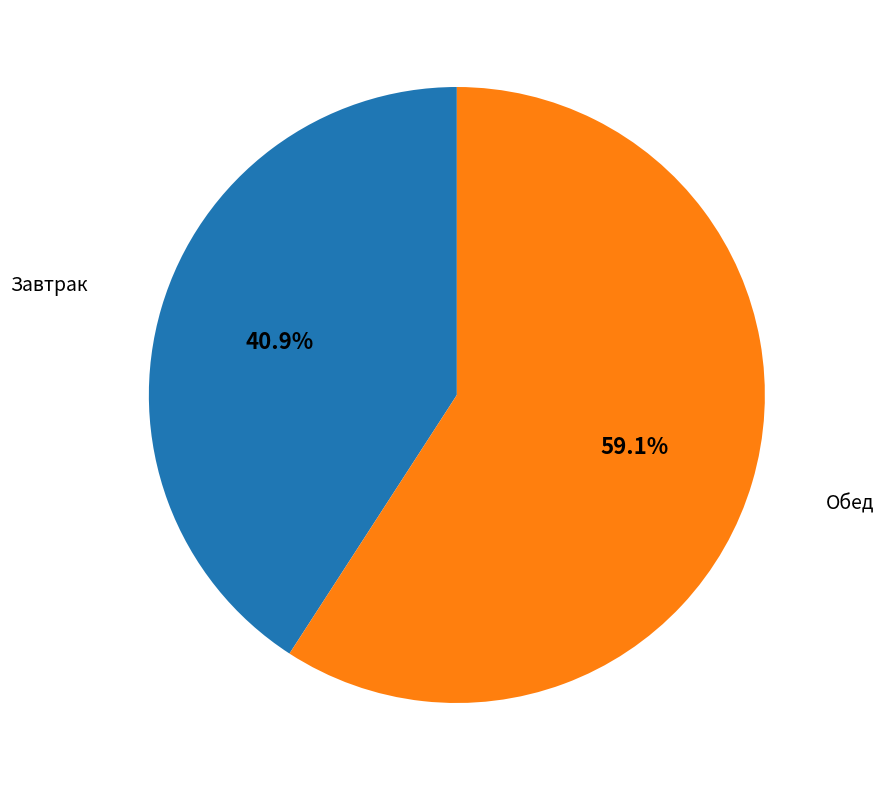

What is the ratio of the value at Завтрак to the value at Обед?

0.7